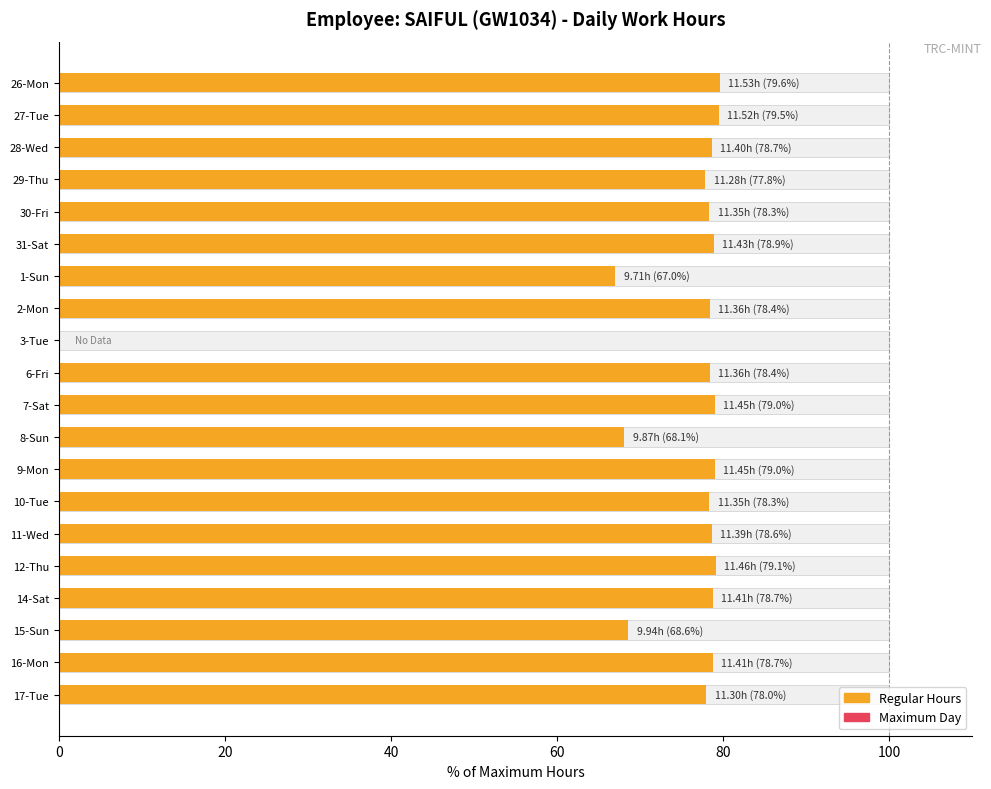

True or false: the data shows 128.5 at 29-Thu.

False